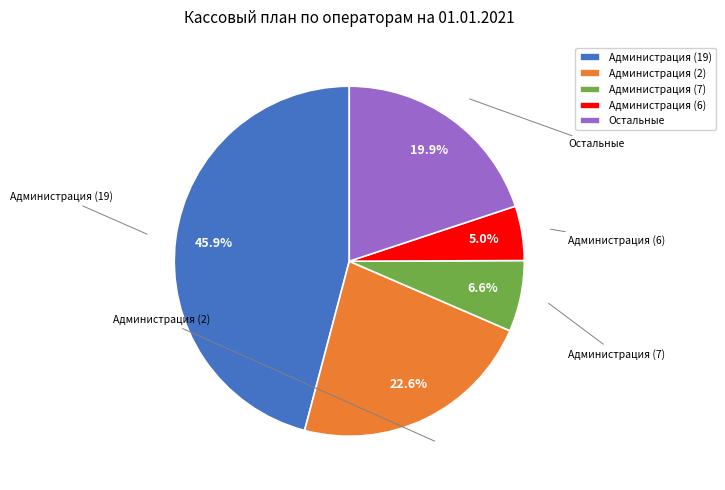

To the nearest percent, what is the average slice percentage?

20%